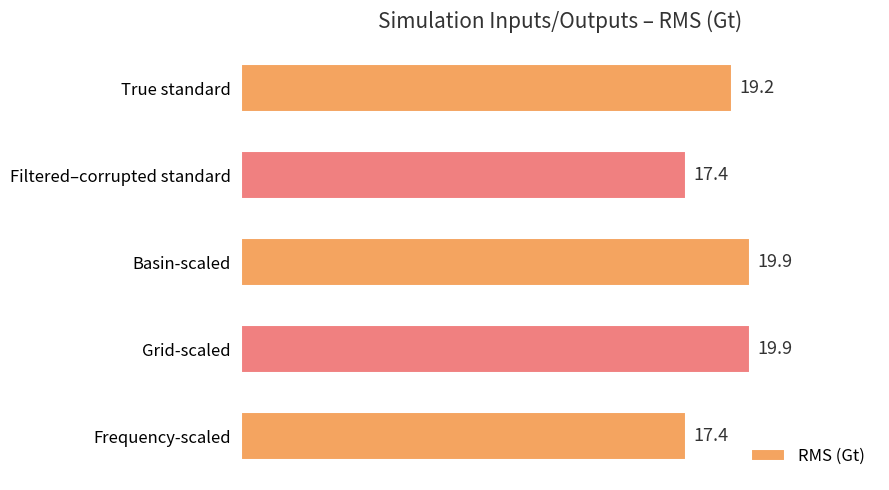

Are the bars grouped side by side (vs. stacked)?

No